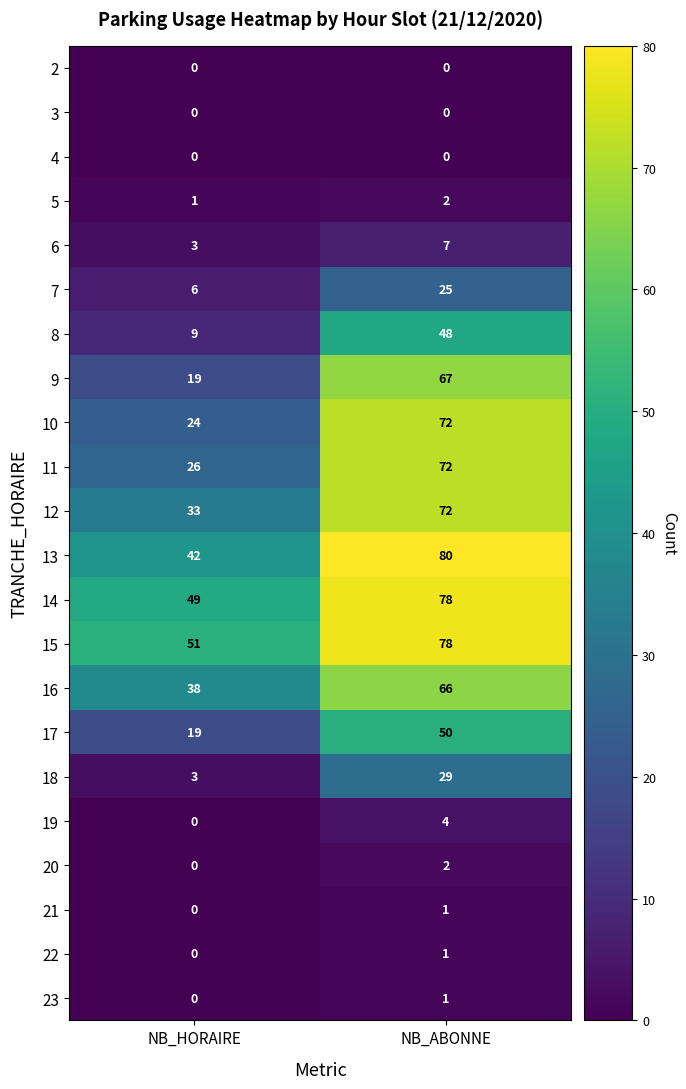

The value of 13 at NB_ABONNE is 35. True or false?

False